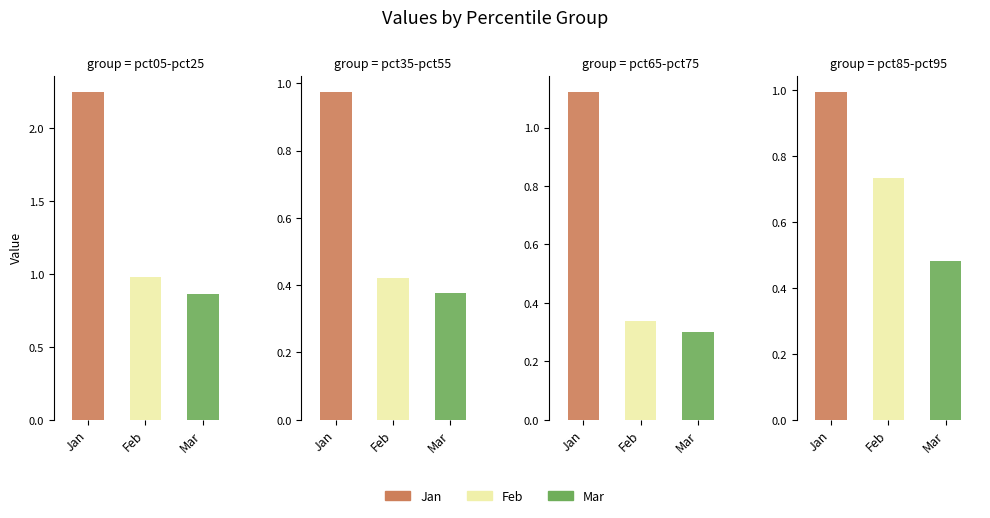

Does the chart contain any negative values?

No